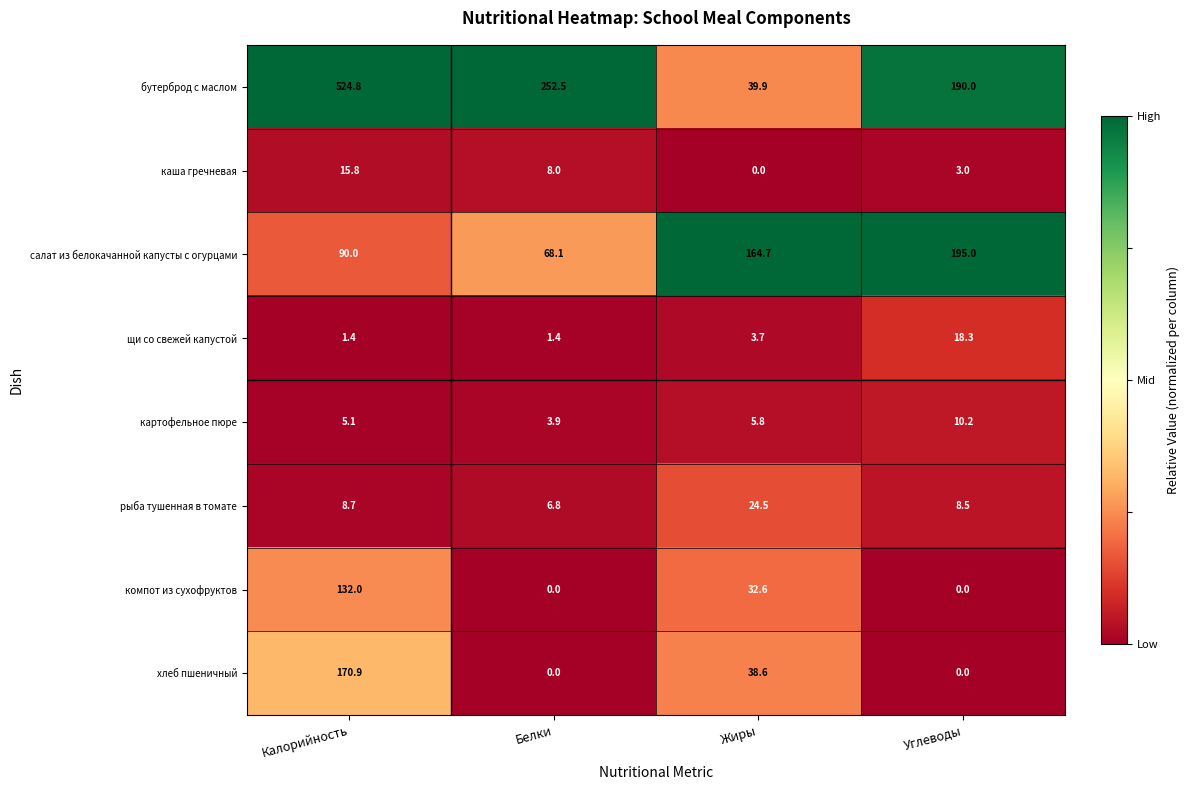

What is the sum of the щи со свежей капустой values at Калорийность and Жиры?

5.1